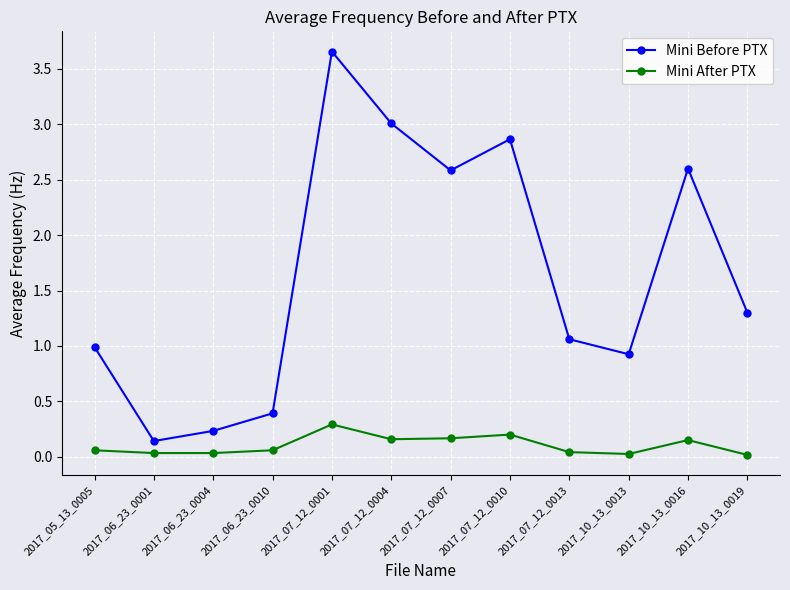

Is this an area chart (filled region under the line)?

No